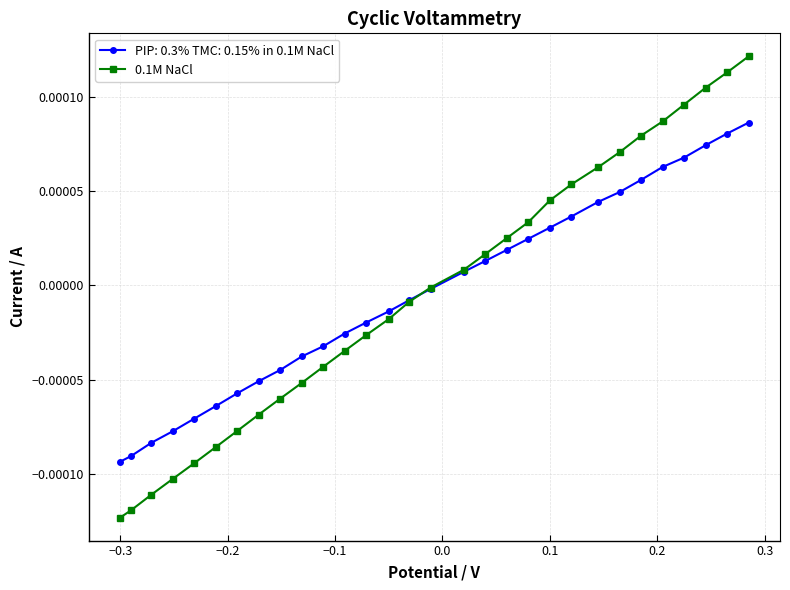

Rank the series by their maximum value, from highest to lowest.

0.1M NaCl, PIP: 0.3% TMC: 0.15% in 0.1M NaCl